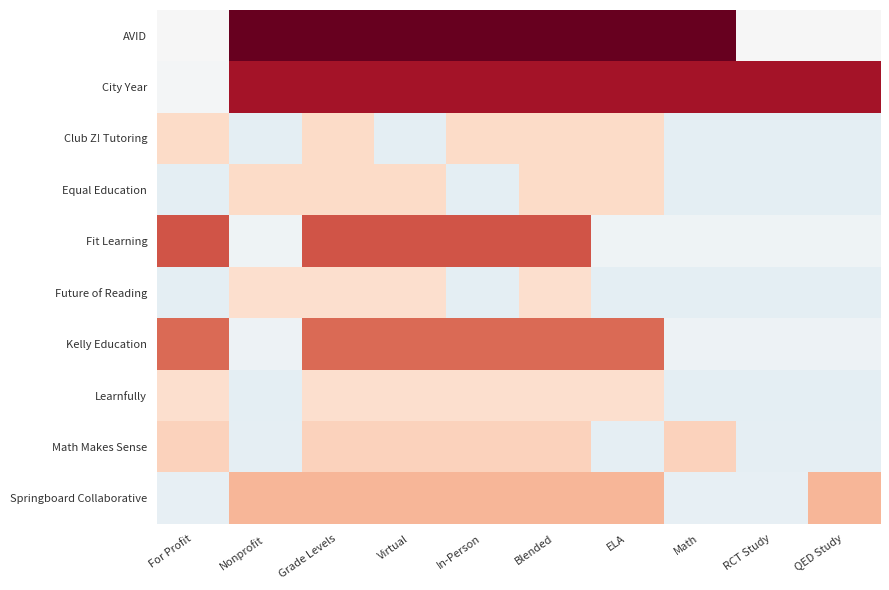

Reading left to right, what are all the values shown in this chart?

AVID: For Profit=0.0	Nonprofit=-1.2	Grade Levels=-1.2	Virtual=-1.2	In-Person=-1.2	Blended=-1.2	ELA=-1.2	Math=-1.2	RCT Study=0.0	QED Study=0.0
City Year: For Profit=0.0	Nonprofit=-1.0	Grade Levels=-1.0	Virtual=-1.0	In-Person=-1.0	Blended=-1.0	ELA=-1.0	Math=-1.0	RCT Study=-1.0	QED Study=-1.0
Club Z! Tutoring: For Profit=-0.2	Nonprofit=0.0	Grade Levels=-0.2	Virtual=0.0	In-Person=-0.2	Blended=-0.2	ELA=-0.2	Math=0.0	RCT Study=0.0	QED Study=0.0
Equal Education: For Profit=0.0	Nonprofit=-0.2	Grade Levels=-0.2	Virtual=-0.2	In-Person=0.0	Blended=-0.2	ELA=-0.2	Math=0.0	RCT Study=0.0	QED Study=0.0
Fit Learning: For Profit=-0.8	Nonprofit=0.0	Grade Levels=-0.8	Virtual=-0.8	In-Person=-0.8	Blended=-0.8	ELA=0.0	Math=0.0	RCT Study=0.0	QED Study=0.0
Future of Reading: For Profit=0.0	Nonprofit=-0.2	Grade Levels=-0.2	Virtual=-0.2	In-Person=0.0	Blended=-0.2	ELA=0.0	Math=0.0	RCT Study=0.0	QED Study=0.0
Kelly Education: For Profit=-0.7	Nonprofit=0.0	Grade Levels=-0.7	Virtual=-0.7	In-Person=-0.7	Blended=-0.7	ELA=-0.7	Math=0.0	RCT Study=0.0	QED Study=0.0
Learnfully: For Profit=-0.2	Nonprofit=0.0	Grade Levels=-0.2	Virtual=-0.2	In-Person=-0.2	Blended=-0.2	ELA=-0.2	Math=0.0	RCT Study=0.0	QED Study=0.0
Math Makes Sense: For Profit=-0.3	Nonprofit=0.0	Grade Levels=-0.3	Virtual=-0.3	In-Person=-0.3	Blended=-0.3	ELA=0.0	Math=-0.3	RCT Study=0.0	QED Study=0.0
Springboard Collaborative: For Profit=0.0	Nonprofit=-0.4	Grade Levels=-0.4	Virtual=-0.4	In-Person=-0.4	Blended=-0.4	ELA=-0.4	Math=0.0	RCT Study=0.0	QED Study=-0.4